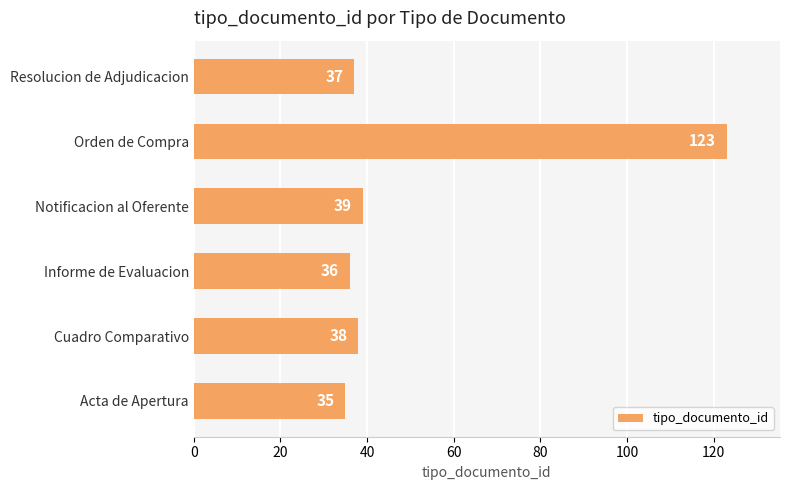

What is the sum of all values?

308